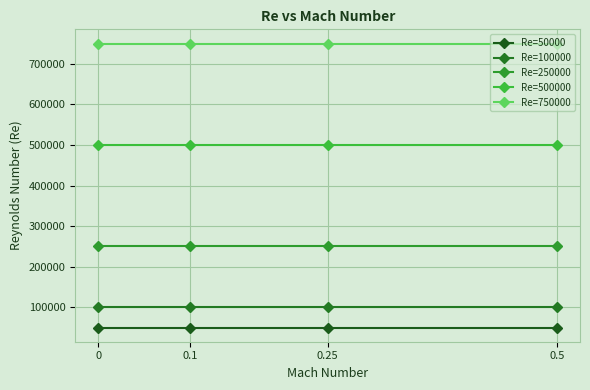

Which series changed the most between 0.1 and 0.5?

Re=50000